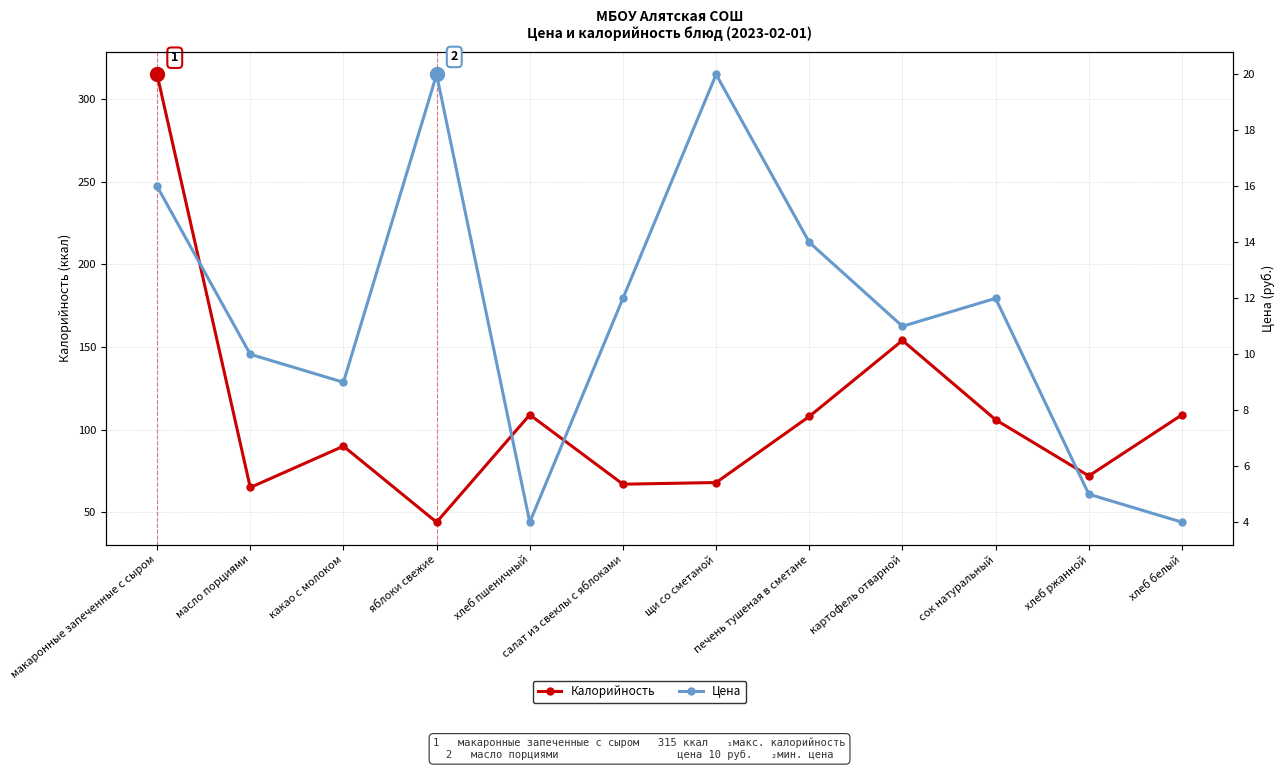

What is the total value across all series at салат из свеклы с яблоками?

79